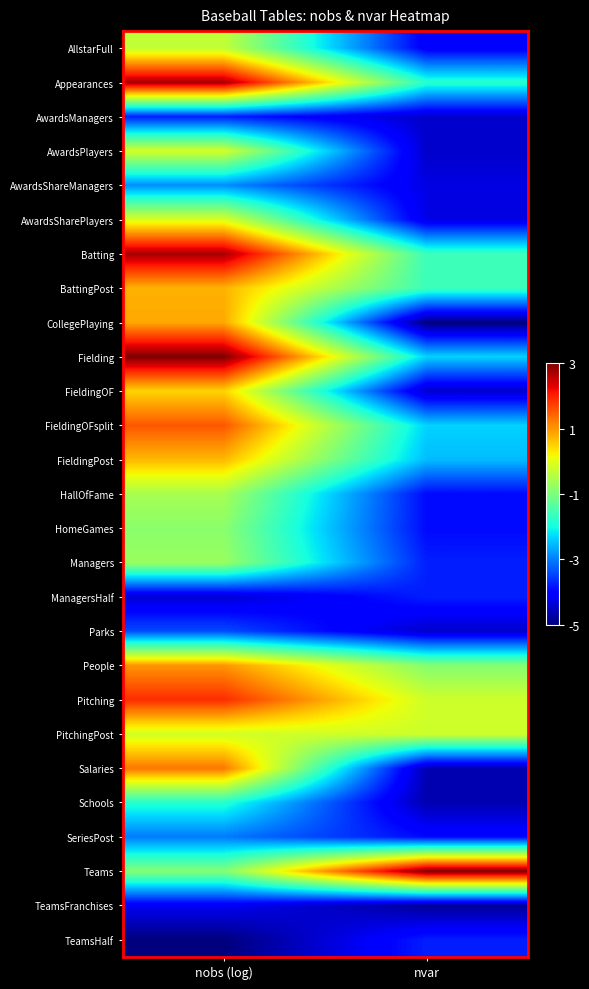

Rank the series by their maximum value, from highest to lowest.

Fielding, Teams, Batting, Appearances, Pitching, FieldingOFsplit, Salaries, People, CollegePlaying, BattingPost, FieldingPost, FieldingOF, AwardsSharePlayers, AwardsPlayers, PitchingPost, AllstarFull, HallOfFame, Managers, HomeGames, Schools, AwardsShareManagers, SeriesPost, Parks, ManagersHalf, TeamsHalf, AwardsManagers, TeamsFranchises